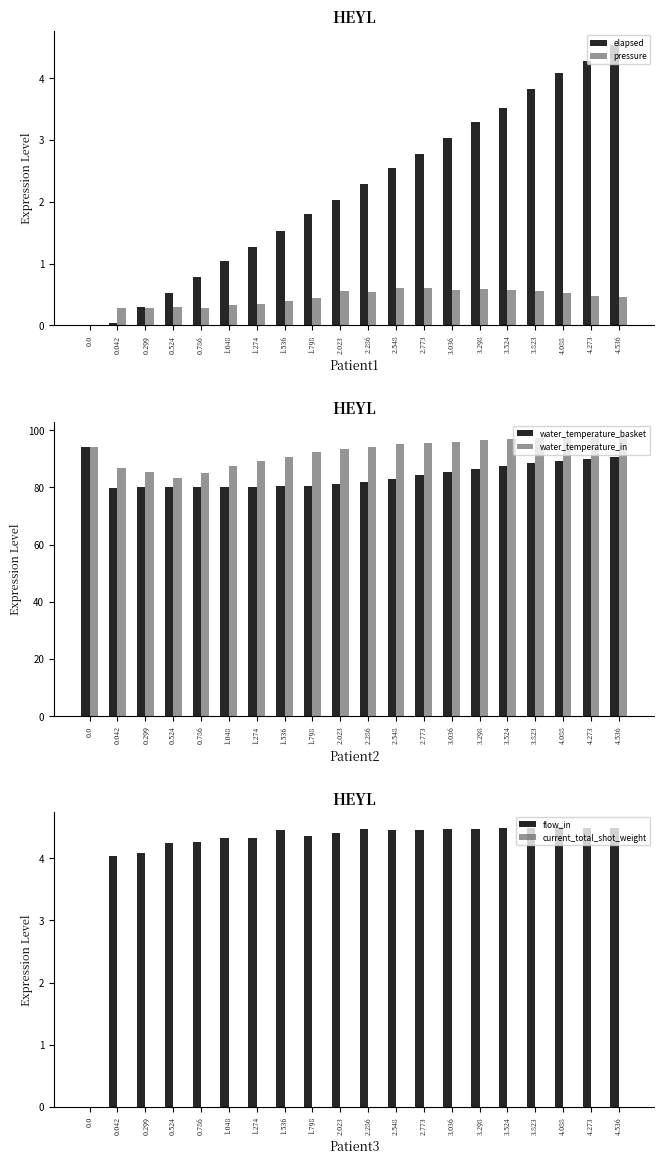

Reading left to right, what are all the values shown in this chart?

elapsed: 0.0	0.0	0.3	0.5	0.8	1.0	1.3	1.5	1.8	2.0	2.3	2.5	2.8	3.0	3.3	3.5	3.8	4.1	4.3	4.5
pressure: 0.0	0.3	0.3	0.3	0.3	0.3	0.3	0.4	0.4	0.6	0.5	0.6	0.6	0.6	0.6	0.6	0.6	0.5	0.5	0.5
water_temperature_basket: 94.0	79.8	80.0	80.2	80.1	80.1	80.2	80.3	80.6	81.2	82.0	83.0	84.2	85.4	86.5	87.5	88.5	89.3	90.0	90.6
water_temperature_in: 94.0	86.7	85.4	83.2	85.0	87.3	89.2	90.7	92.2	93.2	94.2	95.0	95.6	96.0	96.5	96.8	97.2	97.5	97.8	98.0
flow_in: 0.0	4.0	4.1	4.2	4.3	4.3	4.3	4.5	4.4	4.4	4.5	4.5	4.5	4.5	4.5	4.5	4.5	4.5	4.5	4.5
current_total_shot_weight: 0.0	0.0	0.0	0.0	0.0	0.0	0.0	0.0	0.0	0.0	0.0	0.0	0.0	0.0	0.0	0.0	0.0	0.0	0.0	0.0